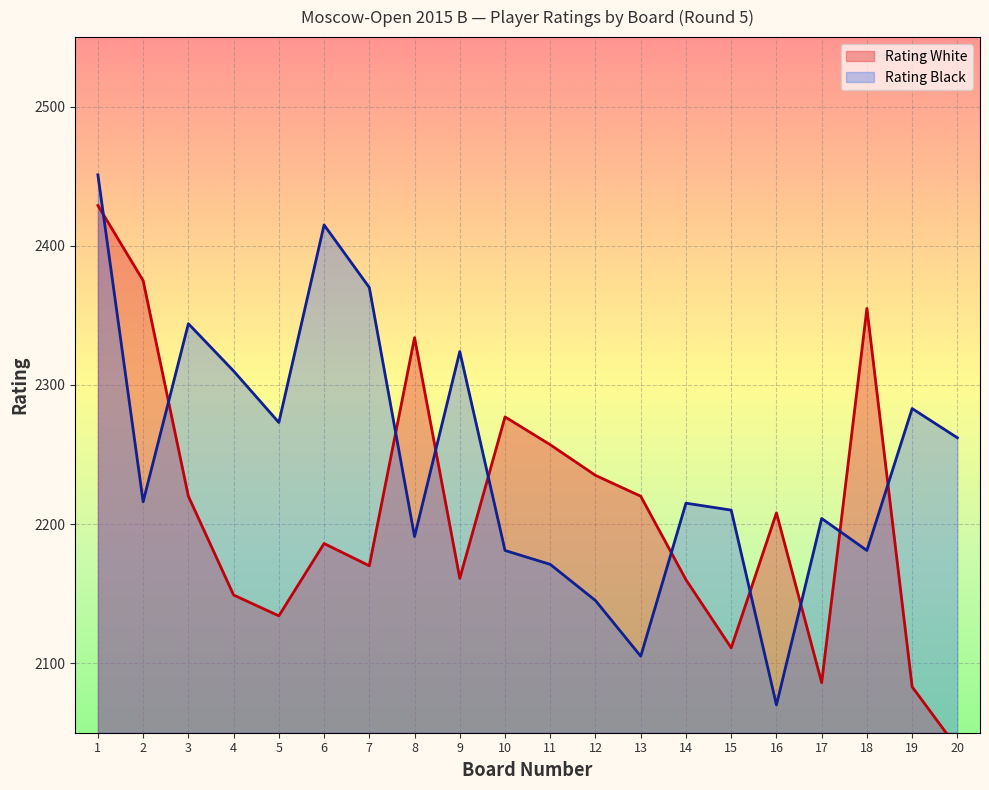

Which series has the widest spread of values?

Rating White